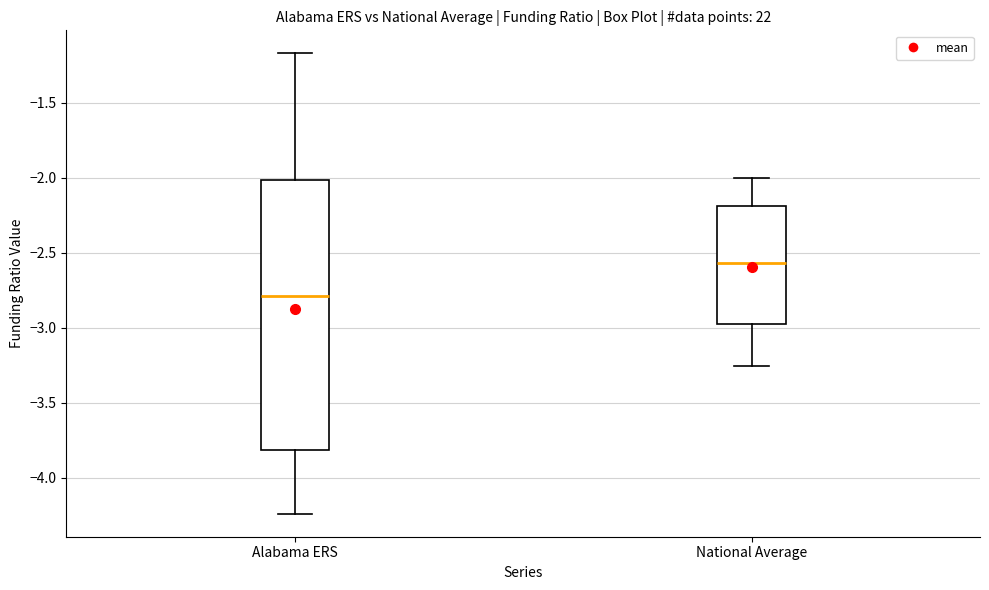

Reading left to right, transcribe this box plot: for each box, give where its median line is, the range the box spans, and where its two whiskers end, as read against the y-axis. The values are not printed on the chart, so give them approximately, as read against the axis.

Alabama ERS: median -2.80, box -3.80 to -2.00, whiskers -4.25 to -1.15
National Average: median -2.55, box -3.00 to -2.20, whiskers -3.25 to -2.00